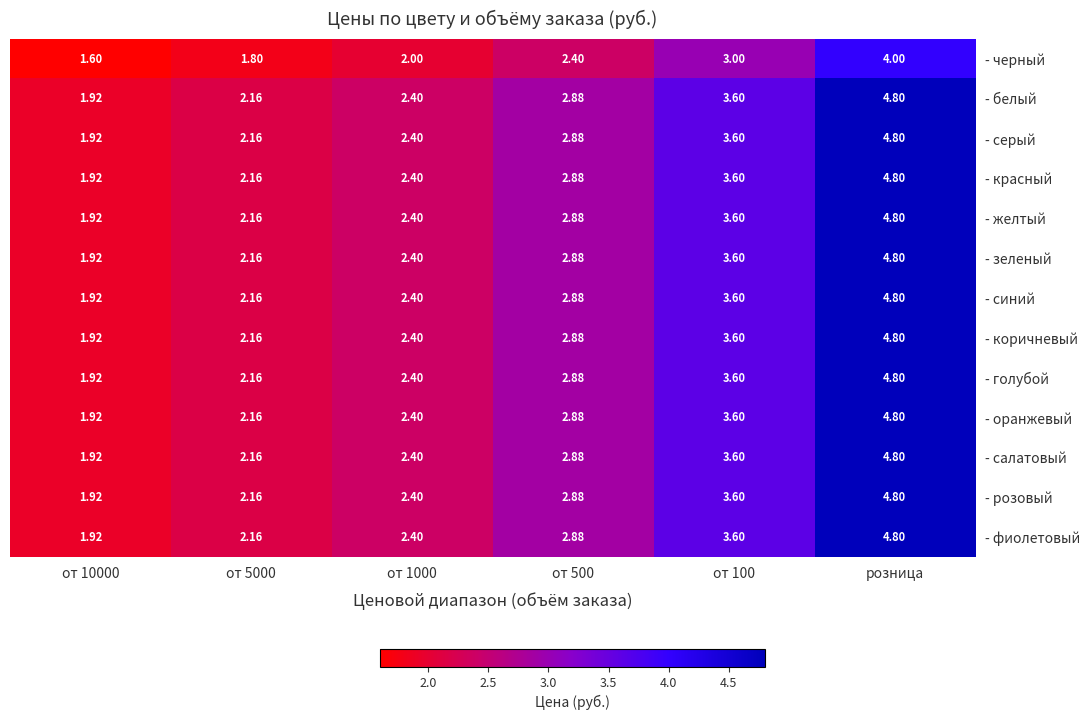

Is the value of - розовый at от 100 greater than the value of - желтый at от 1000?

Yes